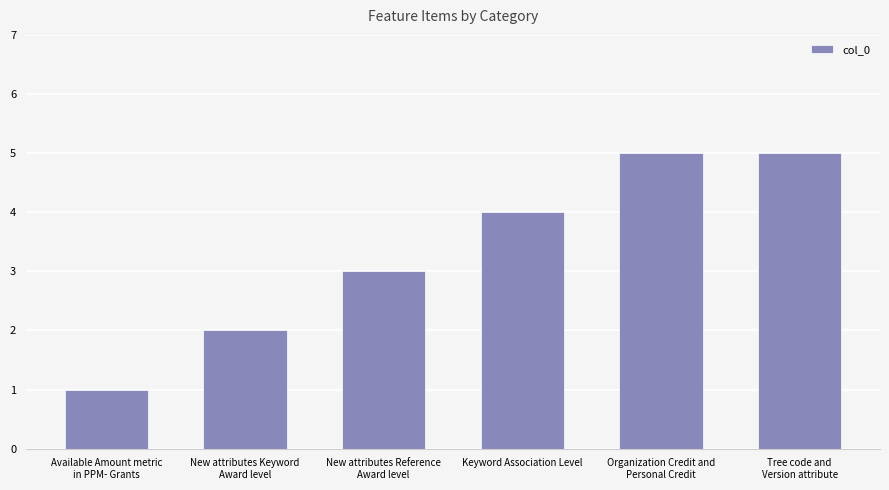

What is the label of the 4th bar from the left?

Keyword Association Level